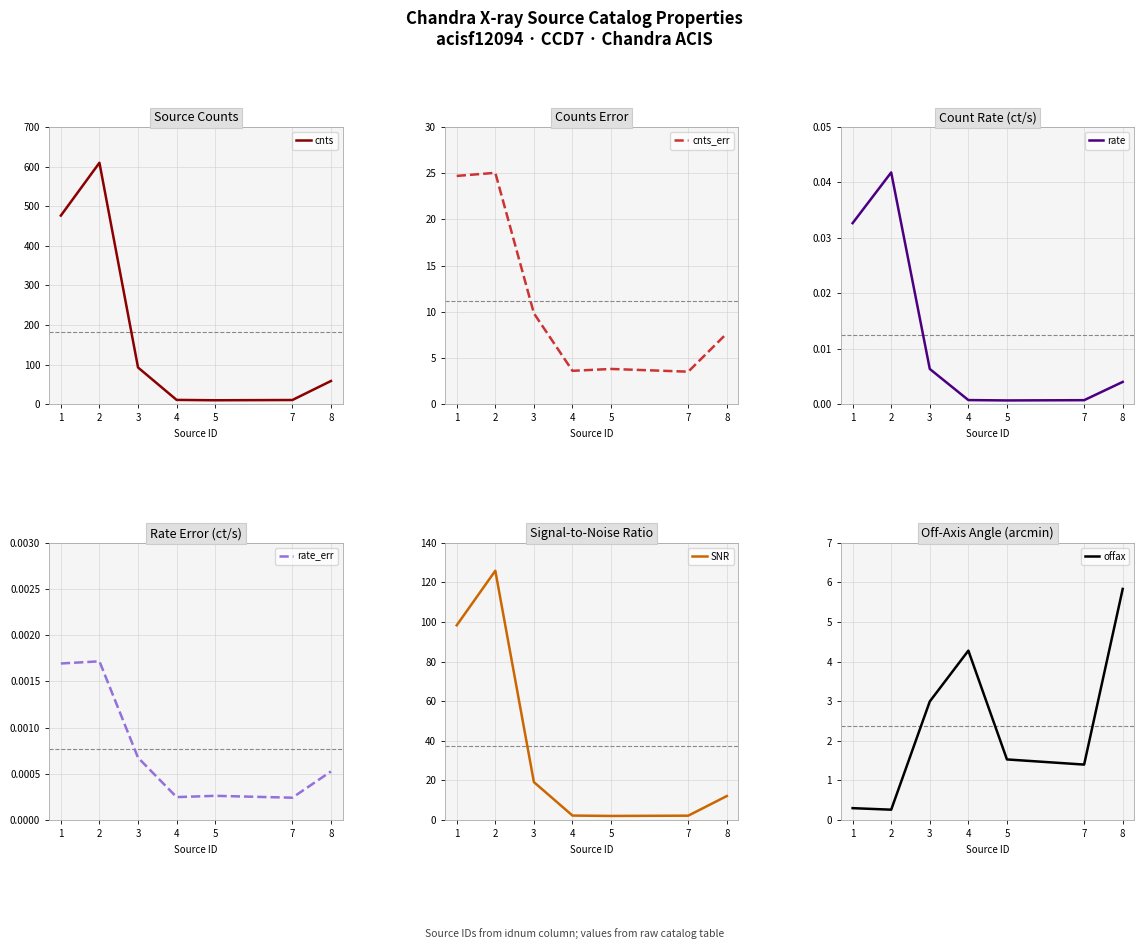

True or false: cnts_err and cnts intersect in this chart.

False